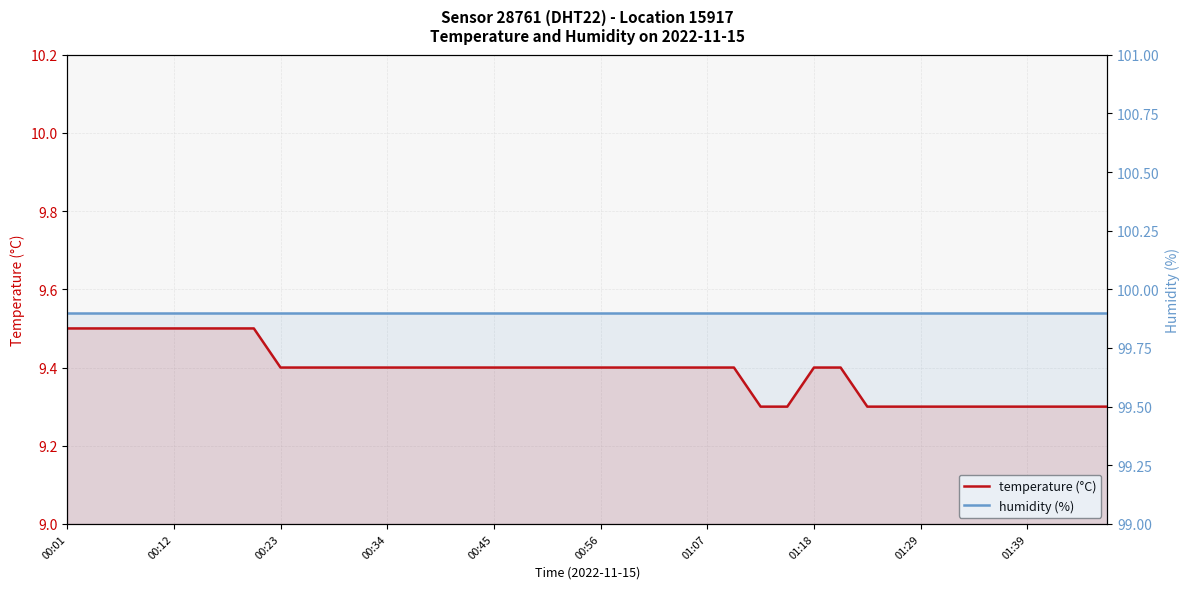

Reading left to right, list all the values displayed in this chart.

temperature: 9.5	9.5	9.5	9.5	9.5	9.5	9.5	9.5	9.4	9.4	9.4	9.4	9.4	9.4	9.4	9.4	9.4	9.4	9.4	9.4	9.4	9.4	9.4	9.4	9.4	9.4	9.3	9.3	9.4	9.4	9.3	9.3	9.3	9.3	9.3	9.3	9.3	9.3	9.3	9.3
humidity: 99.9	99.9	99.9	99.9	99.9	99.9	99.9	99.9	99.9	99.9	99.9	99.9	99.9	99.9	99.9	99.9	99.9	99.9	99.9	99.9	99.9	99.9	99.9	99.9	99.9	99.9	99.9	99.9	99.9	99.9	99.9	99.9	99.9	99.9	99.9	99.9	99.9	99.9	99.9	99.9